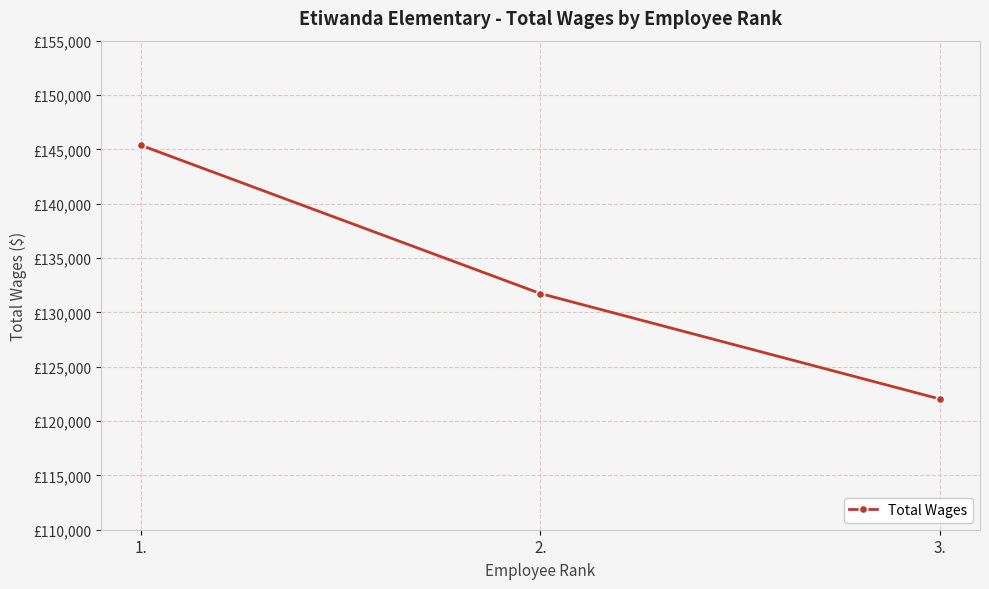

What is the label of the 2nd point from the right?

2.